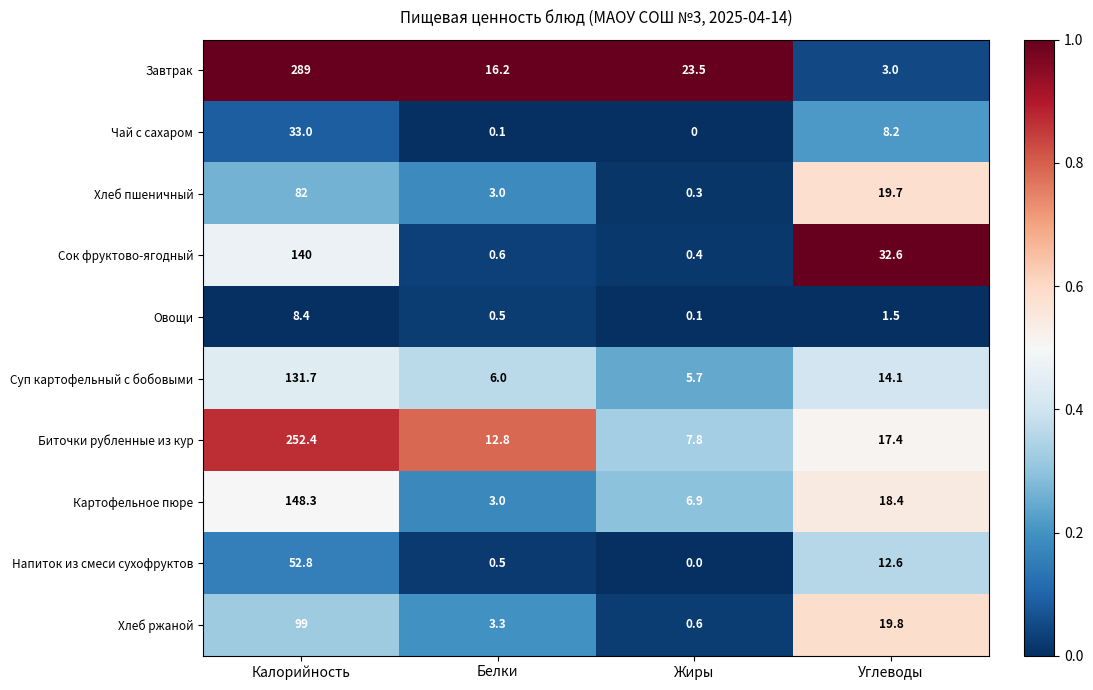

List the series in order of their peak value, lowest first.

Овощи, Чай с сахаром, Напиток из смеси сухофруктов, Хлеб пшеничный, Хлеб ржаной, Суп картофельный с бобовыми, Сок фруктово-ягодный, Картофельное пюре, Биточки рубленные из кур, Завтрак